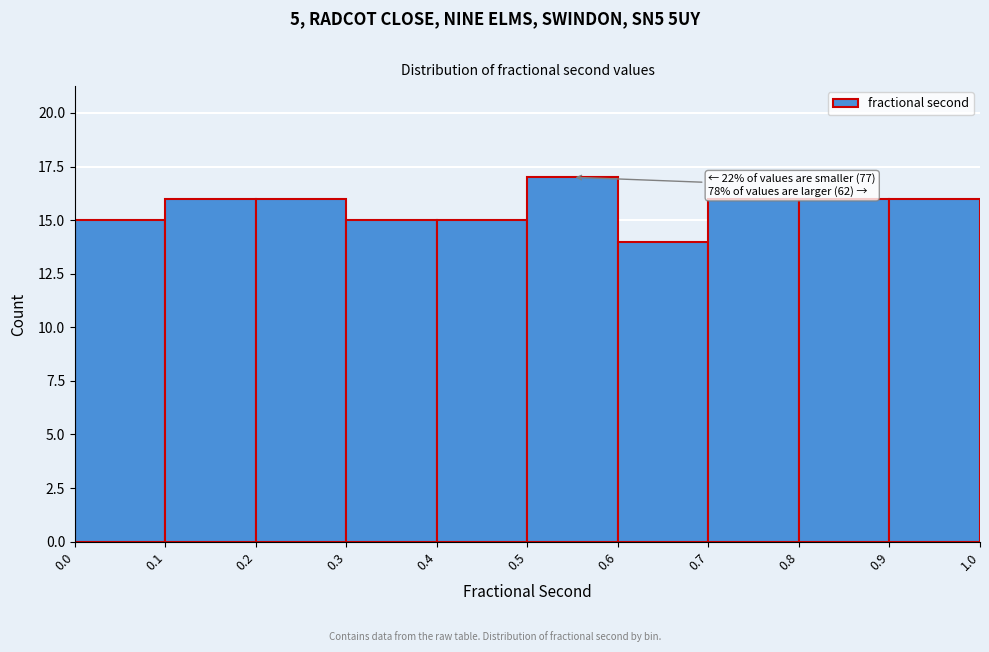

Which range on the x-axis has the tallest bar?

0.5 to 0.6